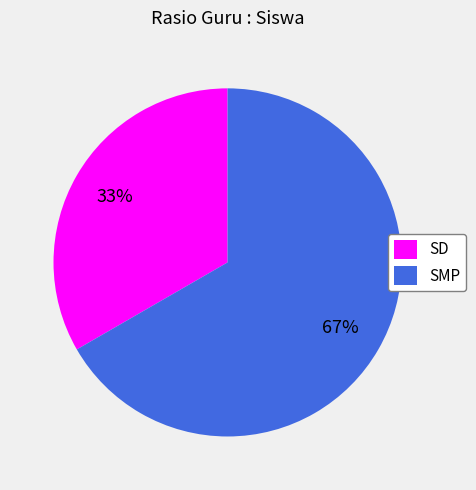

What is the largest slice in the pie chart?

SMP